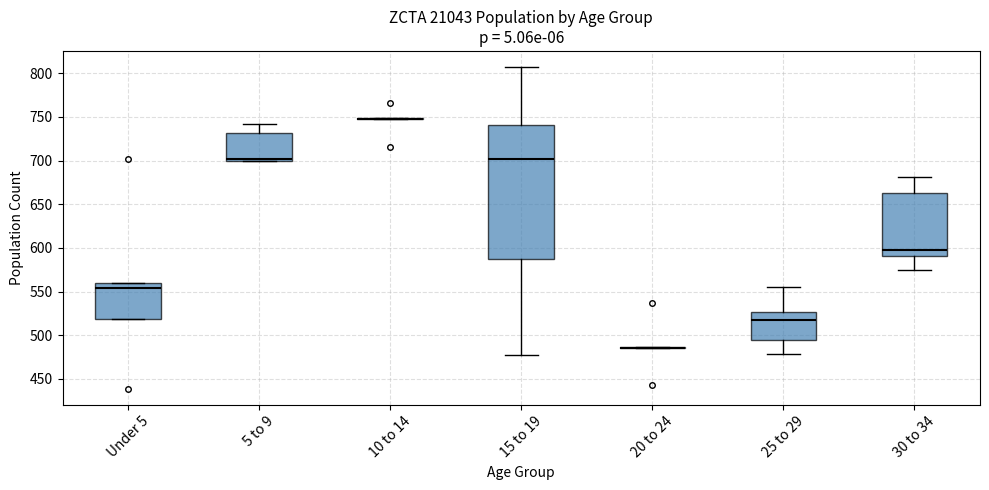

Comparing the boxes themselves (not the whiskers), which one is the tallest?

15 to 19